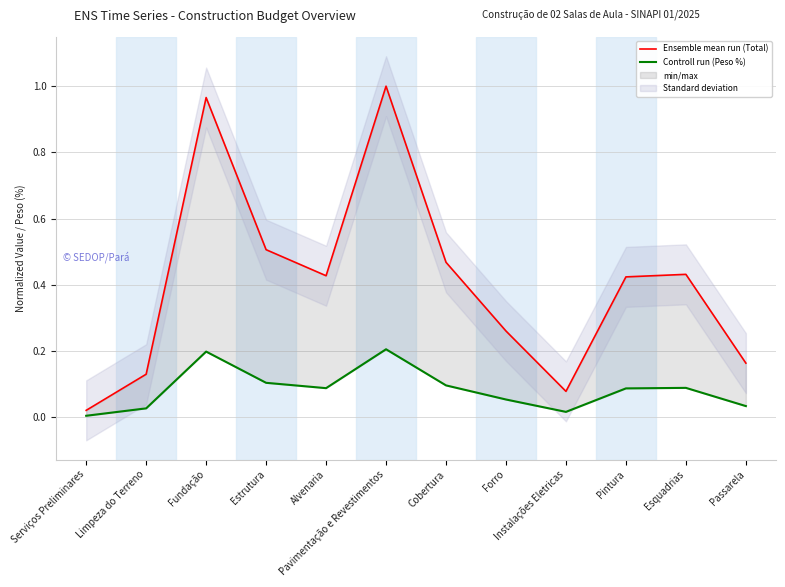

What is the greatest value displayed?

1.0